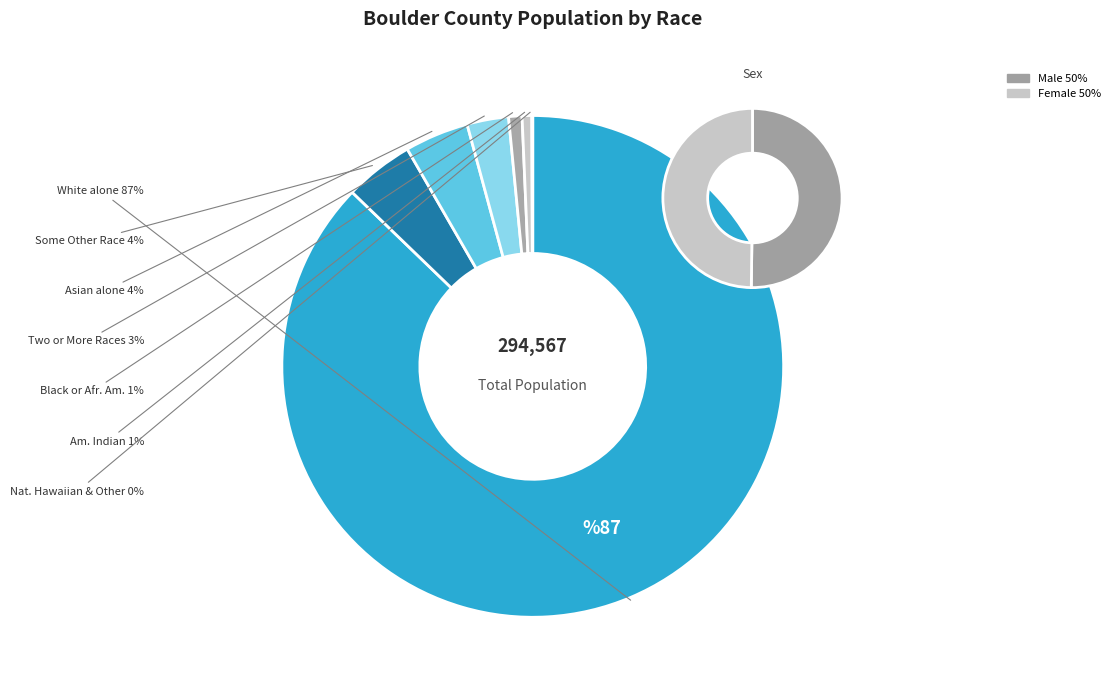

What is the change in value from Some Other Race alone to Asian alone?

-994